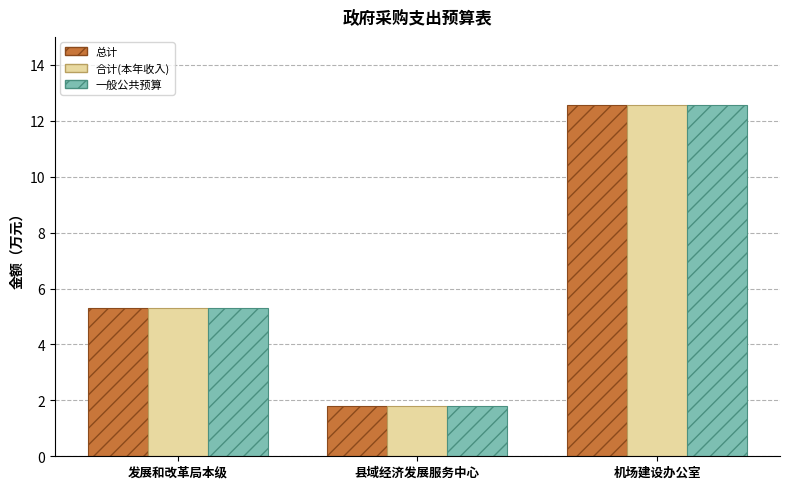

List the labels in order of 总计 value, smallest first.

县域经济发展服务中心, 发展和改革局本级, 机场建设办公室